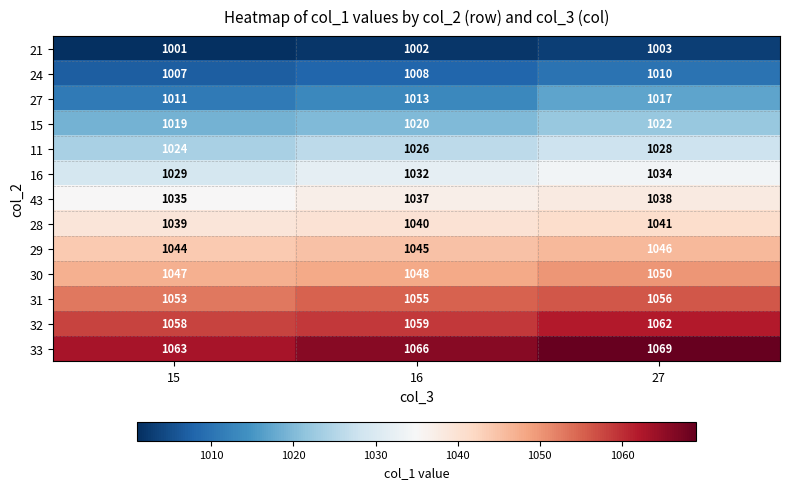

True or false: 11 has a value of 1028 at 27.

True